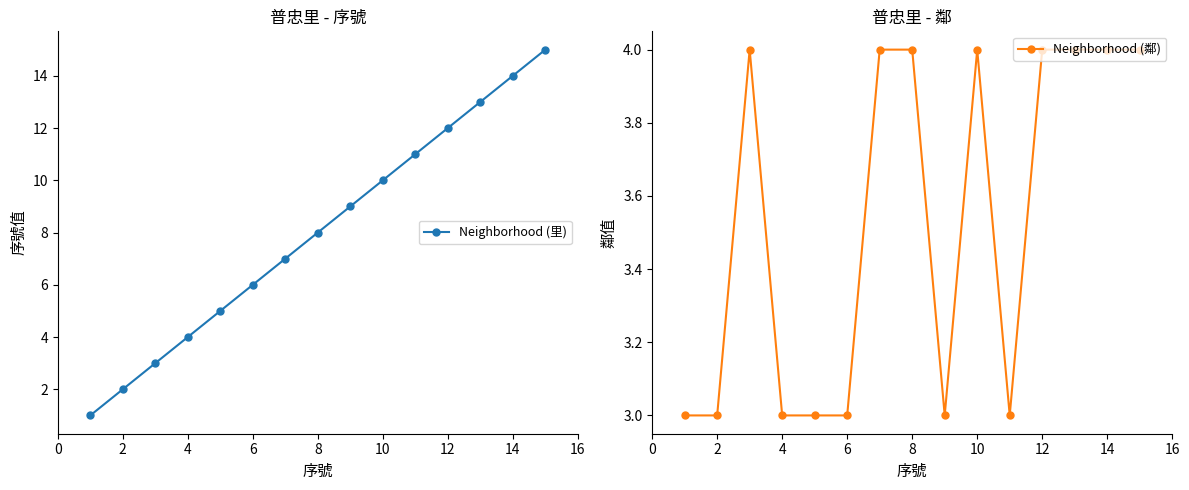

What is the value of the Neighborhood (里) point at the 14th from the left?

14